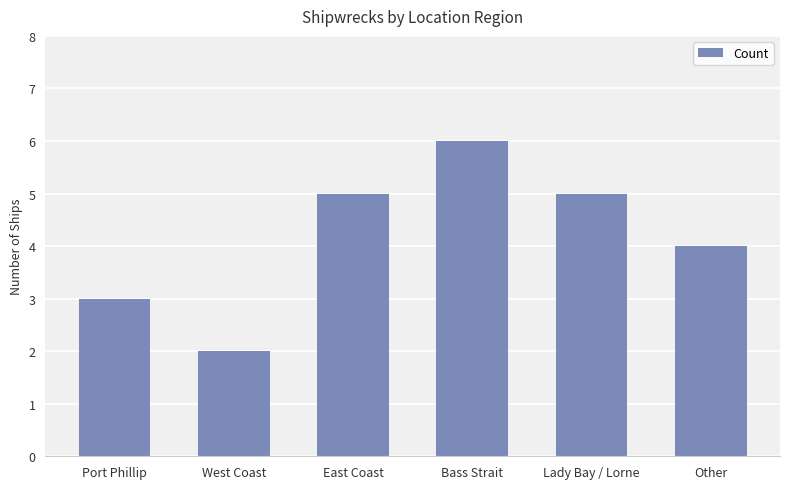

What is the label of the 2nd bar from the left?

West Coast